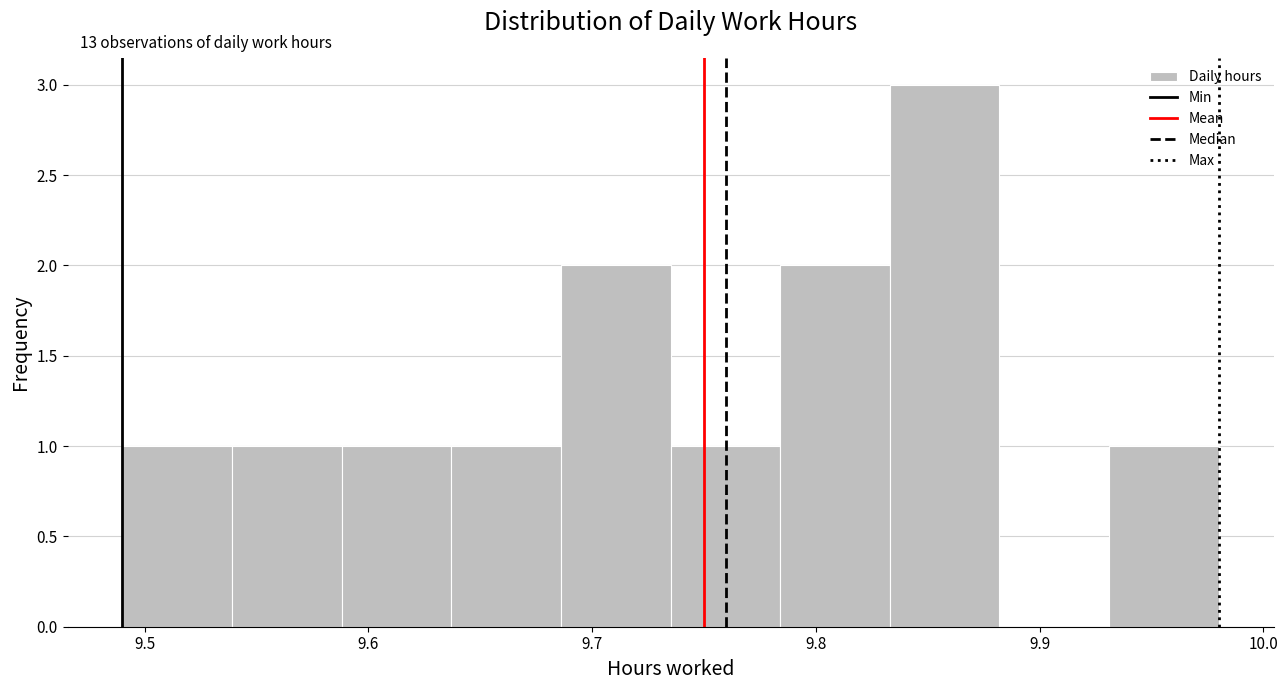

Over which range of the x-axis is the bar tallest?

9.833 to 9.882